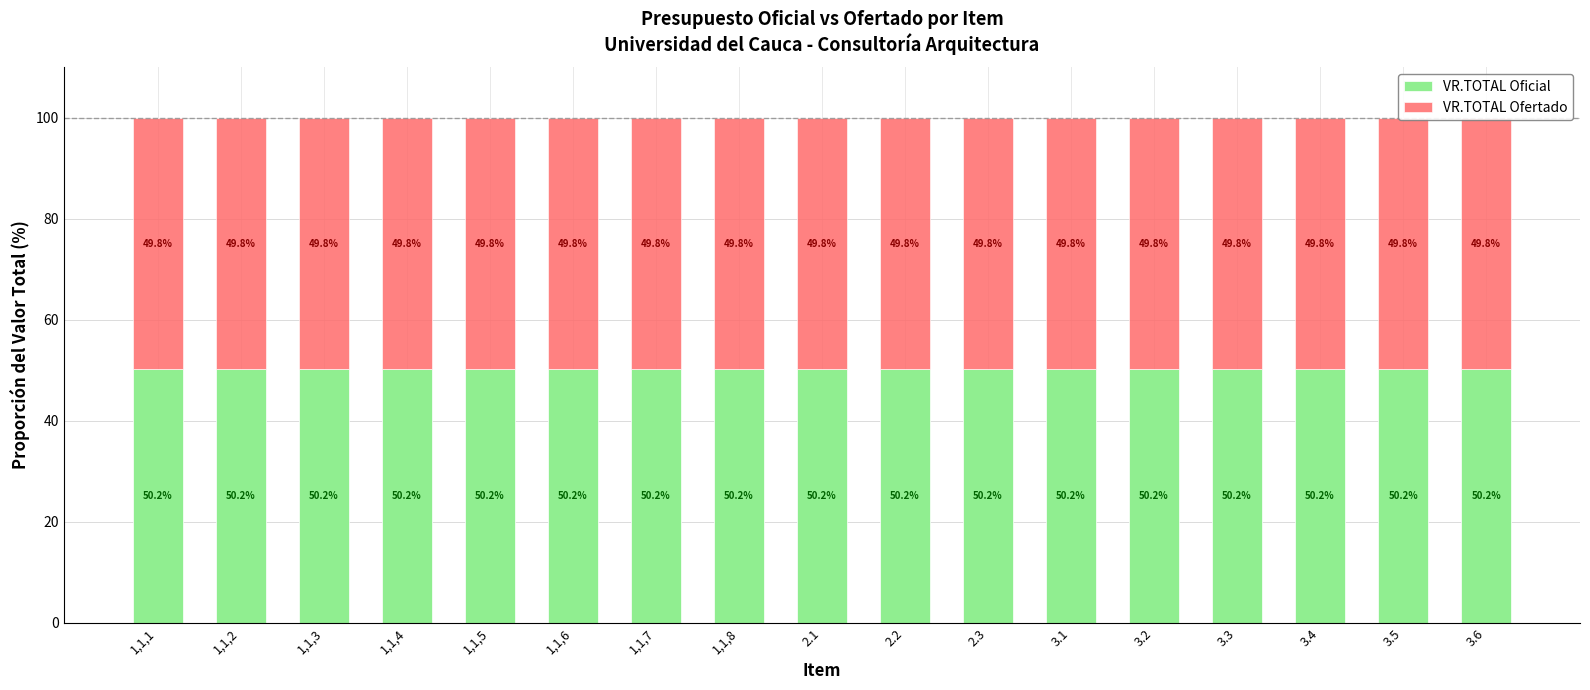

What is the total value across all series at 3.5?

100.0